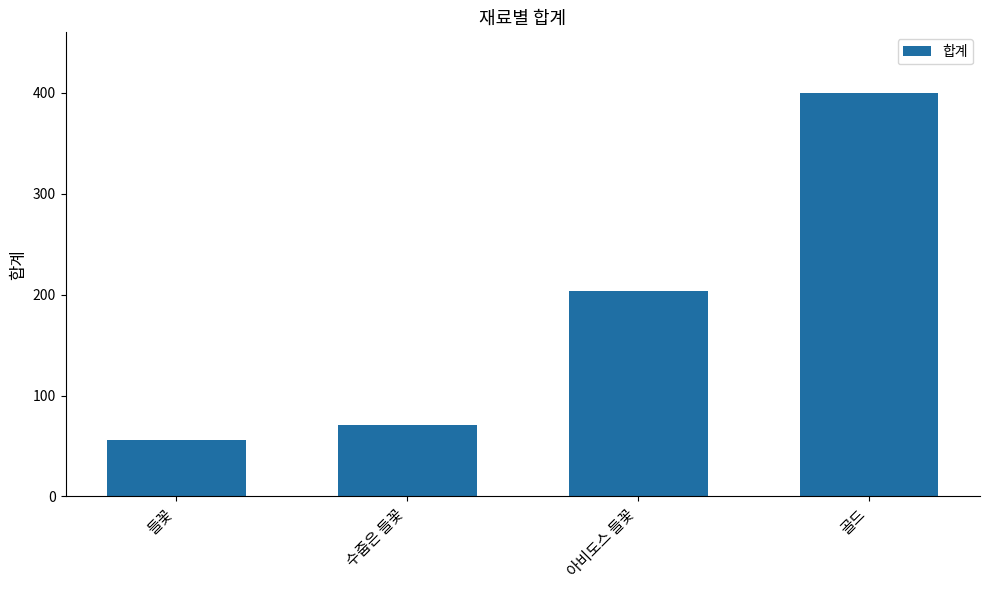

At which category does the chart reach its peak across all series?

골드